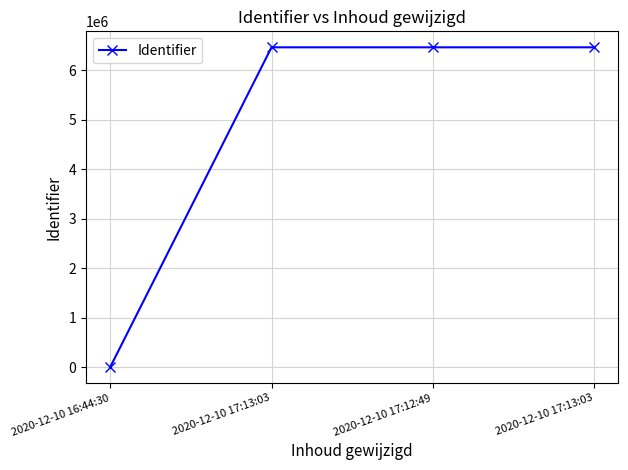

How many distinct data groups are displayed?

1